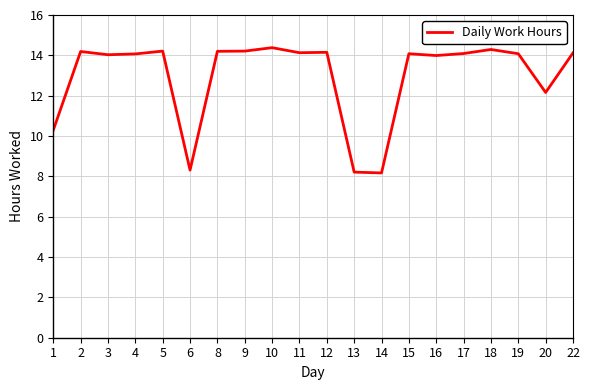

What is the ratio of the value at 6 to the value at 12?

0.6